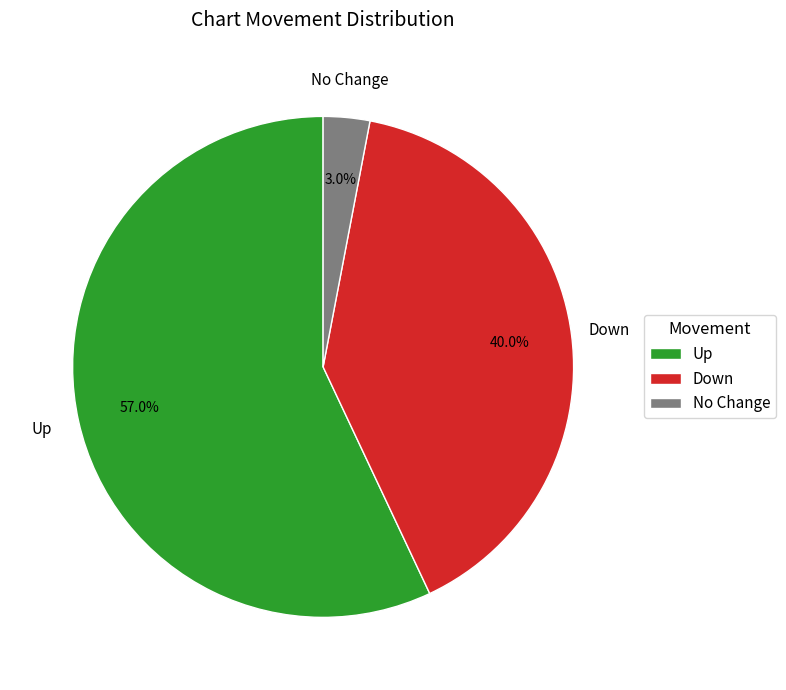

Which category has the smallest portion of the pie?

No Change